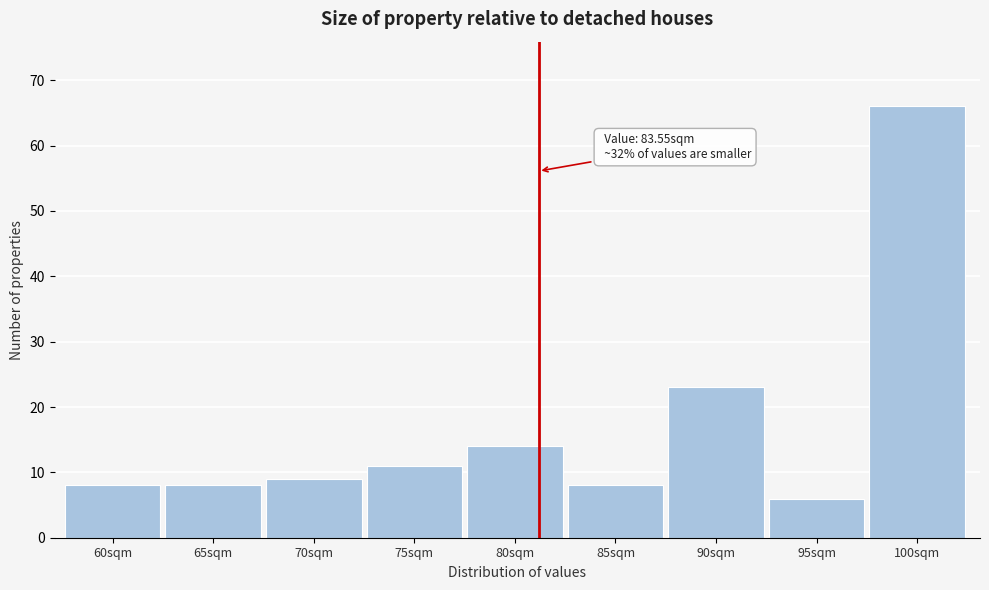

Reading left to right, transcribe all the data shown in this chart.

8	8	9	11	14	8	23	6	66